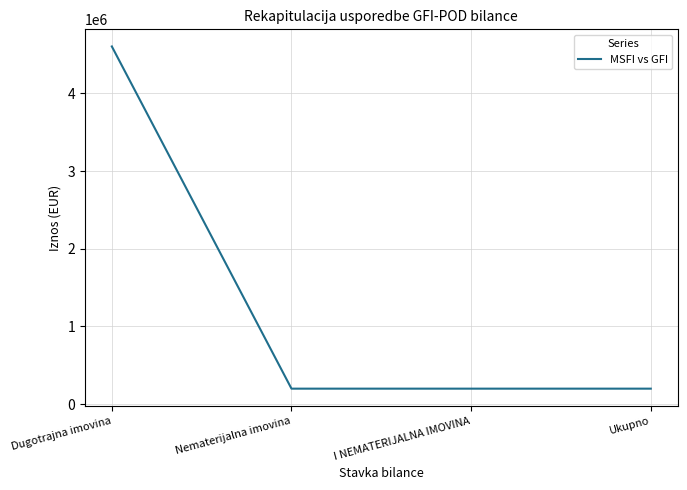

Approximately how many times larger is the value at Nematerijalna imovina compared to Ukupno?

1.0